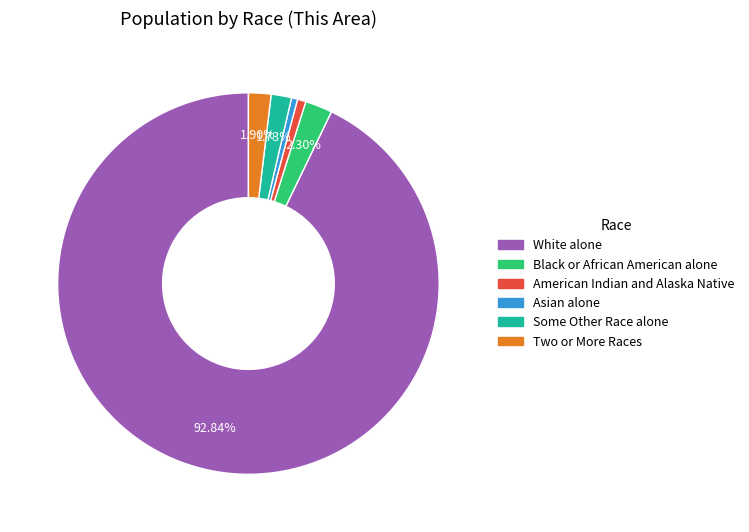

Between Two or More Races and White alone, which is larger?

White alone